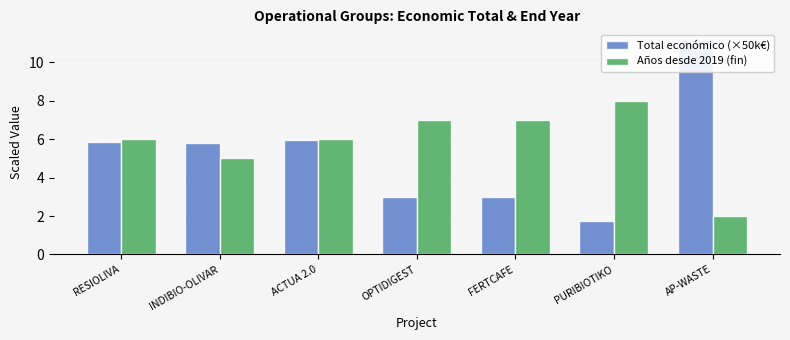

What is the label of the 4th bar from the left?

OPTIDIGEST